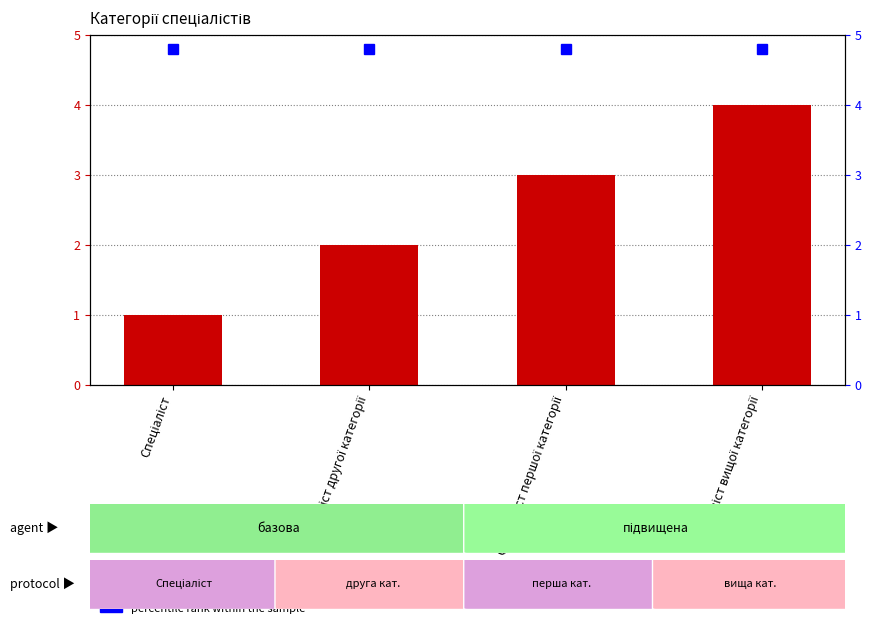

What is the sum of the values at Спеціаліст and Спеціаліст першої категорії?

4